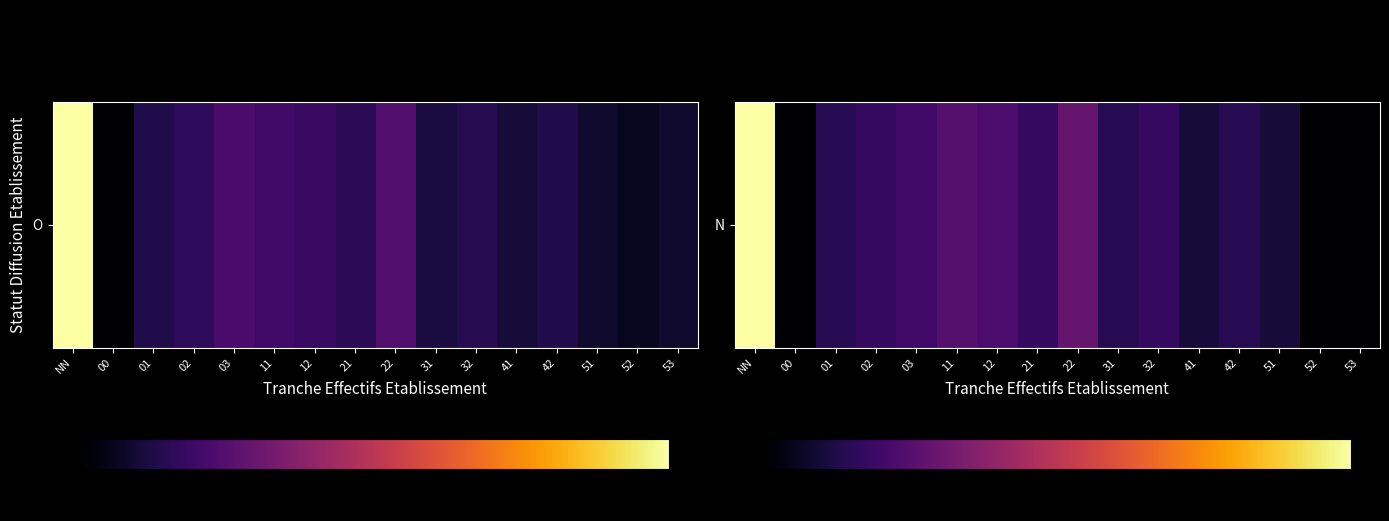

Reading right to left, list all the values displayed in this chart.

53=0	52=0	51=1	42=2	41=1	32=3	31=2	22=8	21=3	12=5	11=6	03=4	02=3	01=2	00=0	NN=98